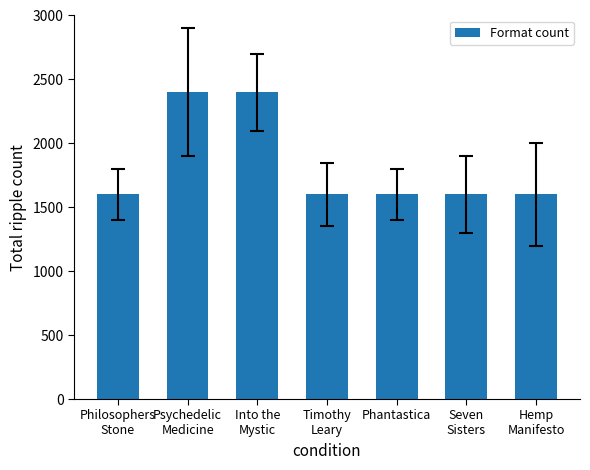

Is it true that the value at Psychedelic
Medicine is 1407?

False